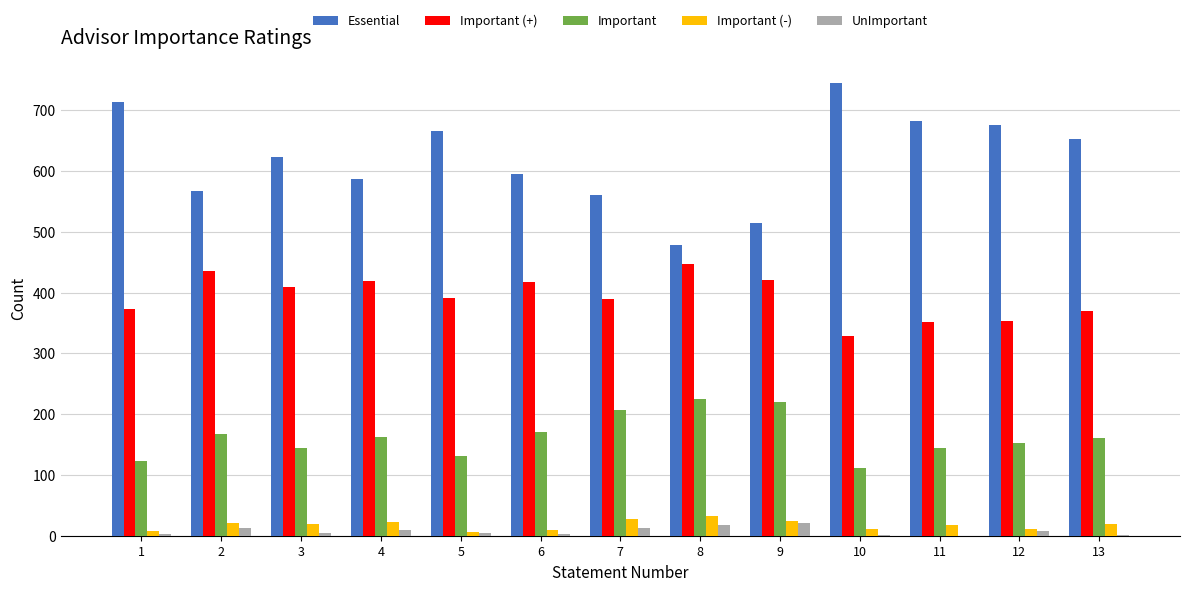

Which series has the largest total across all categories?

Essential